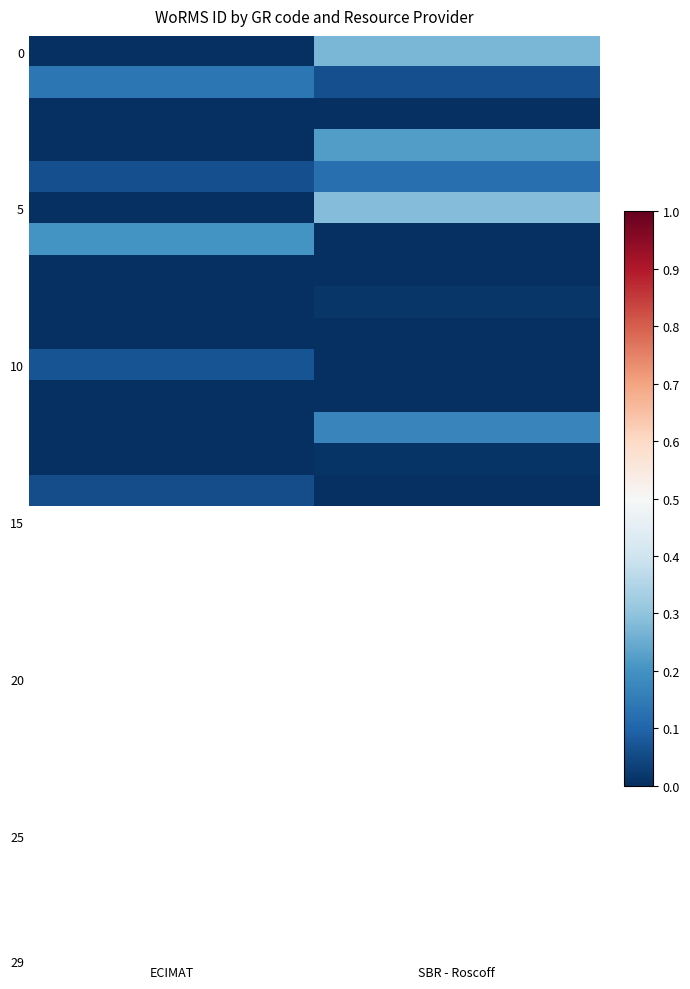

At how many categories does at least one series exceed 0?

2